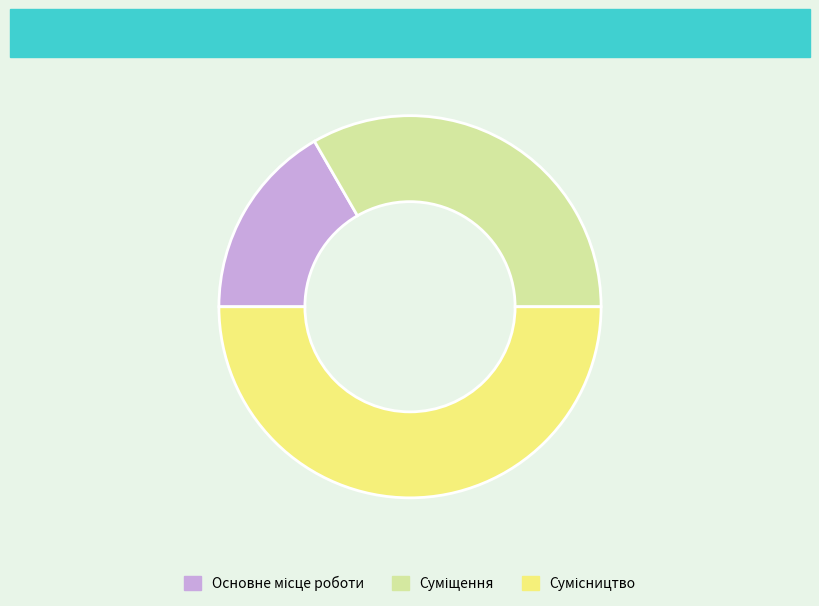

To the nearest percent, what is the difference between the Сумісництво and Суміщення slice percentages?

17%